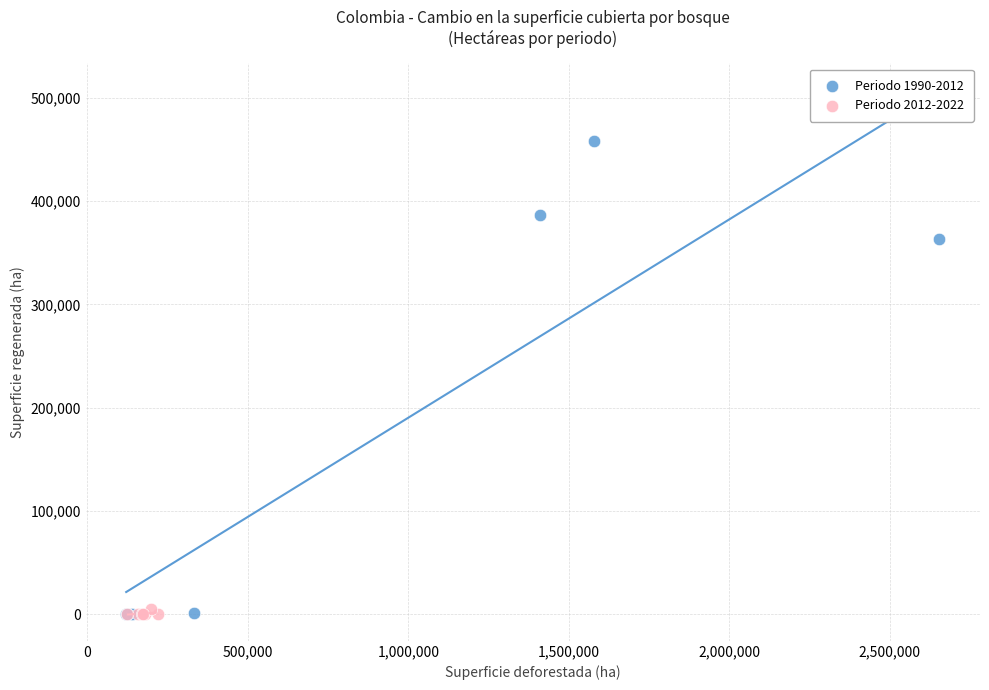

What are all the series names shown in the legend?

Periodo 1990-2012, Periodo 2012-2022